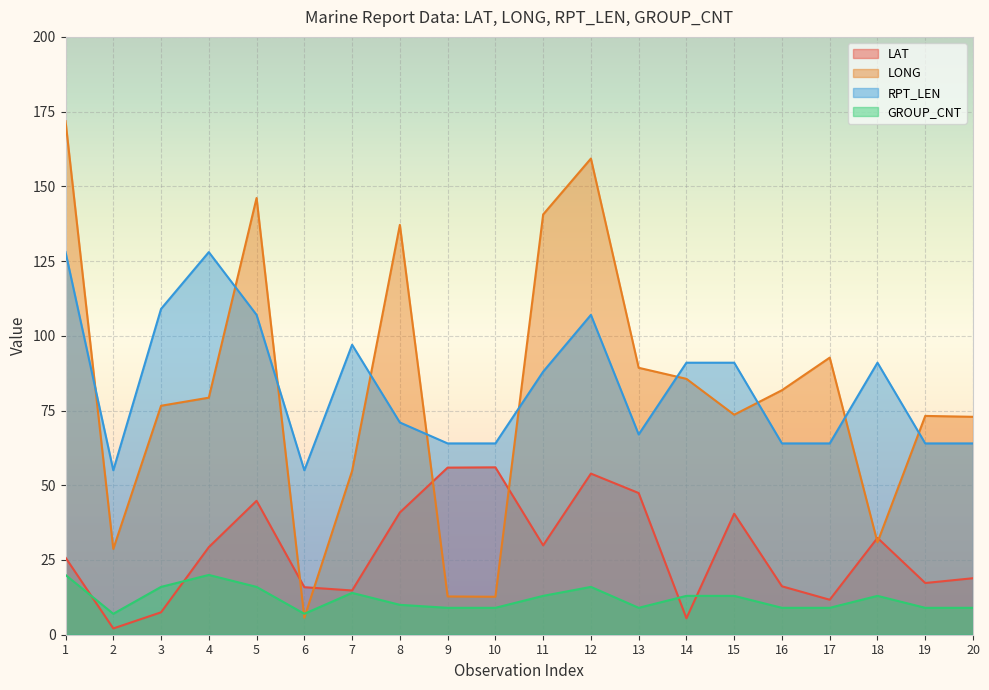

Which series has the largest range (max minus min)?

LONG